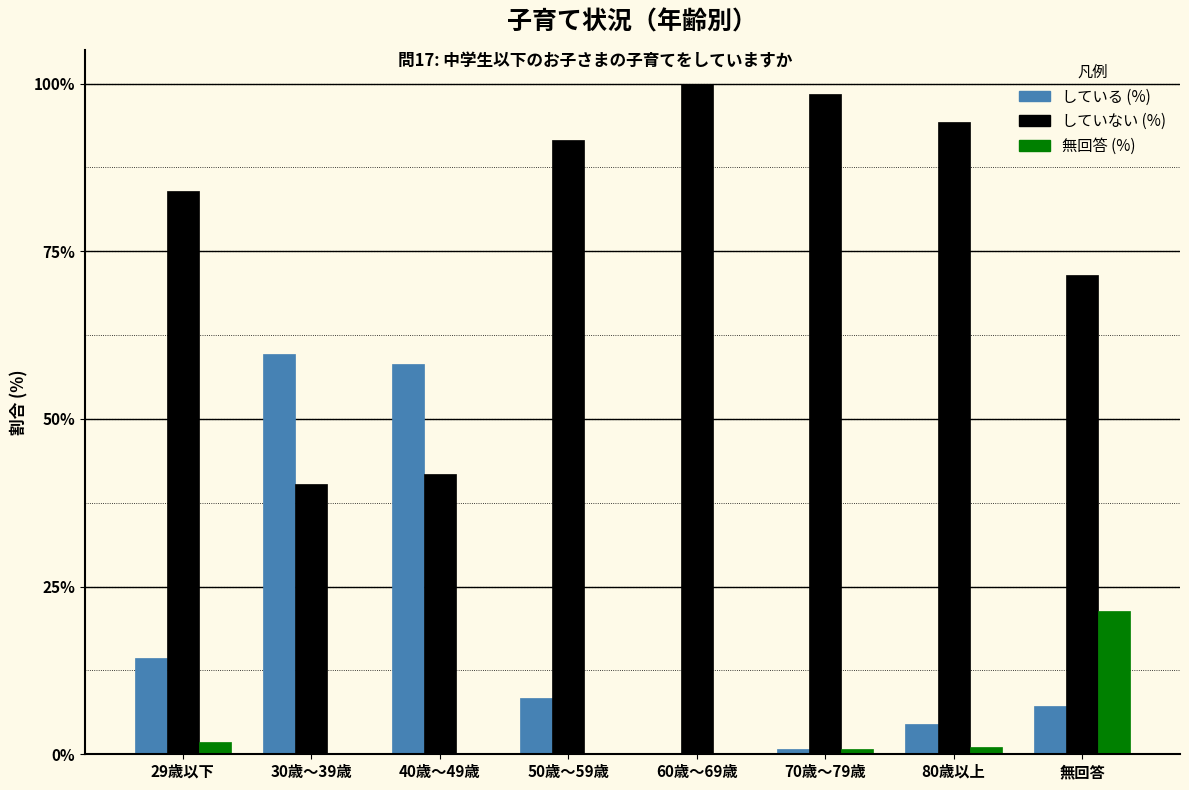

The value of 無回答 (%) at 40歳～49歳 is -8.1. True or false?

False